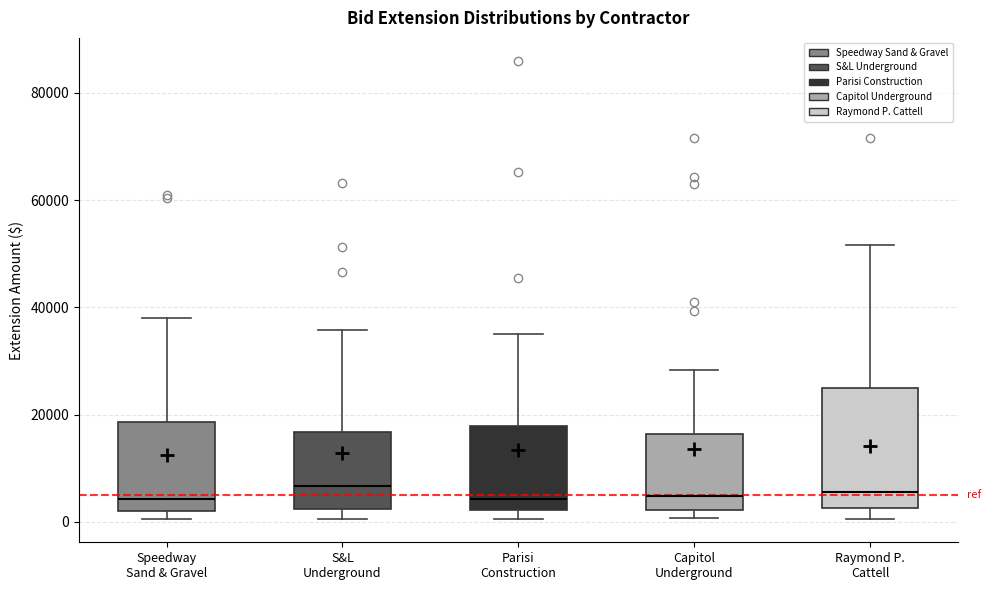

Reading left to right, read every box against the y-axis: the position of its median line, the range the box covers, and the ends of its whiskers. The values are not printed on the chart, so give them approximately, as read against the axis.

Speedway Sand & Gravel: median 4000, box 2000 to 18000, whiskers 0 to 38000
S&L Underground: median 6000, box 2000 to 16000, whiskers 0 to 36000
Parisi Construction: median 4000, box 2000 to 18000, whiskers 0 to 36000
Capitol Underground: median 4000, box 2000 to 16000, whiskers 0 to 28000
Raymond P. Cattell: median 6000, box 2000 to 26000, whiskers 0 to 52000